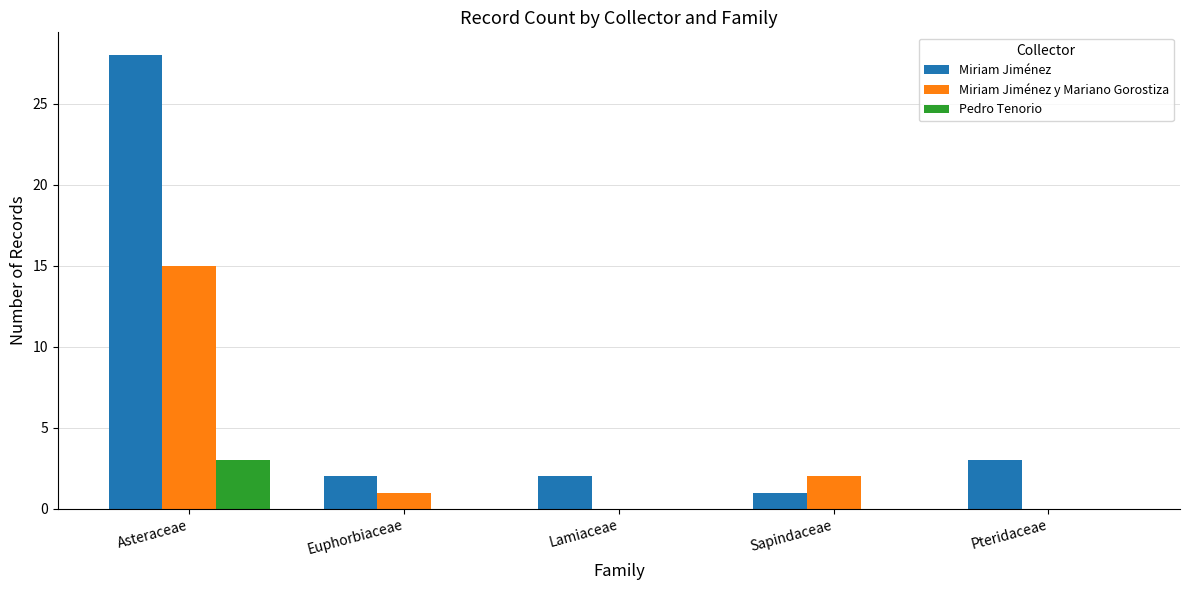

Which series has the largest total across all categories?

Miriam Jiménez